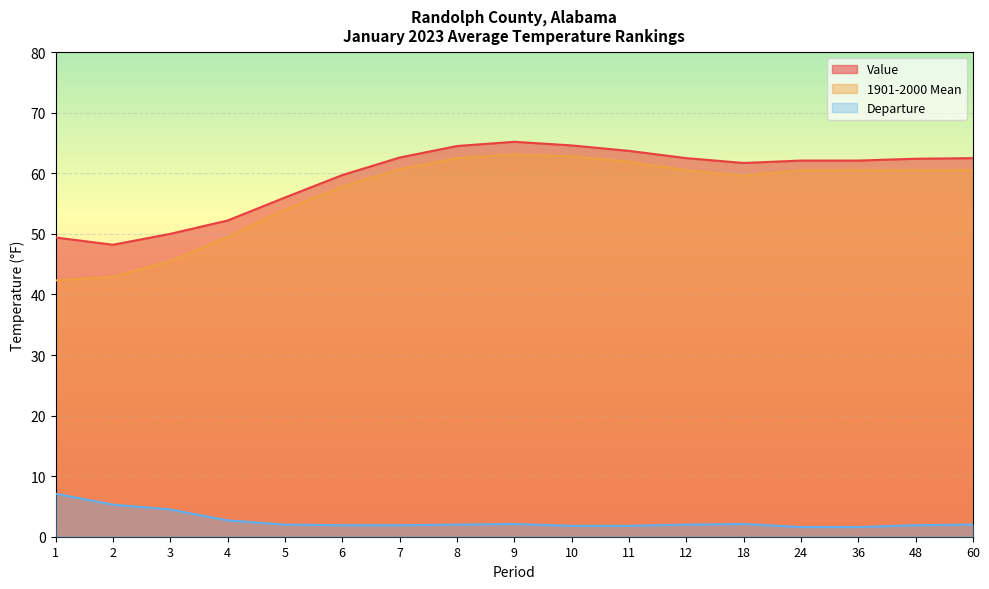

What is the smallest value displayed?

1.6